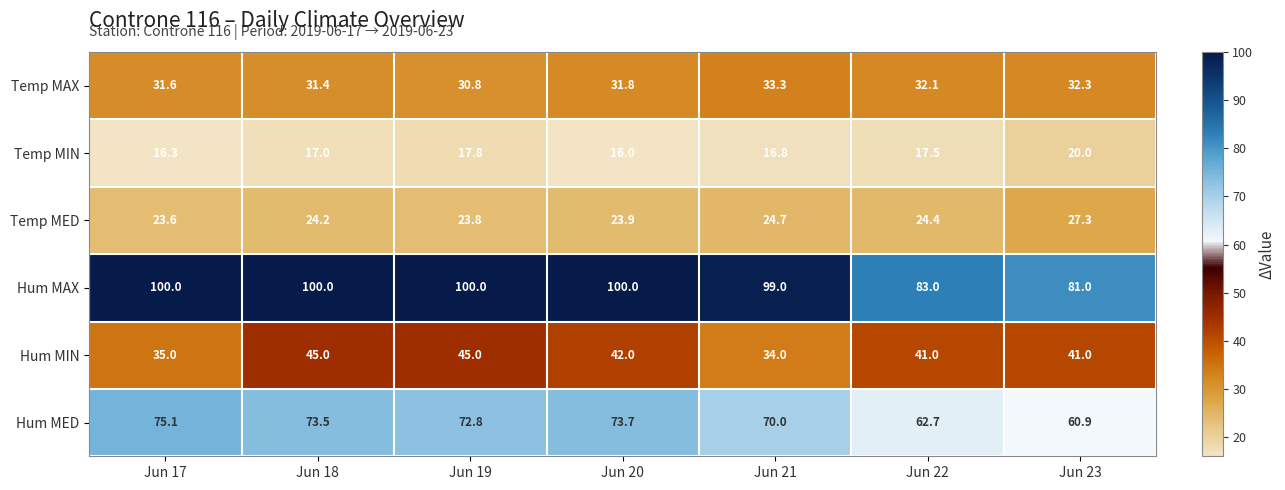

Which series changed the most between Jun 21 and Jun 22?

Hum MAX